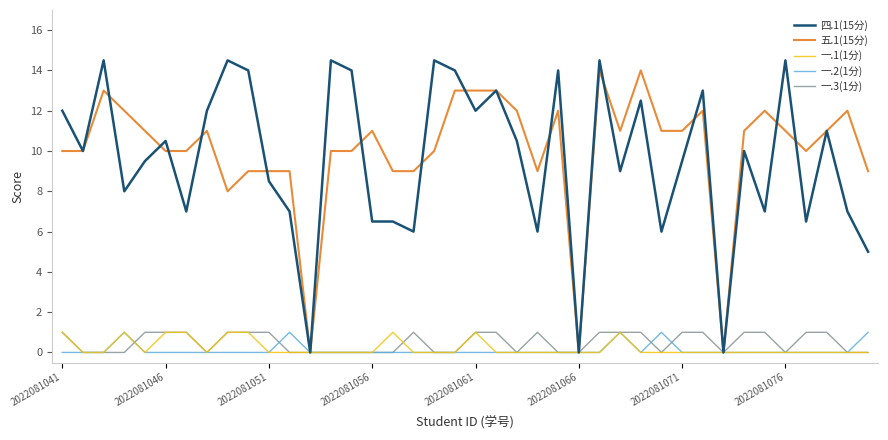

Which series has the largest range (max minus min)?

四.1(15分)